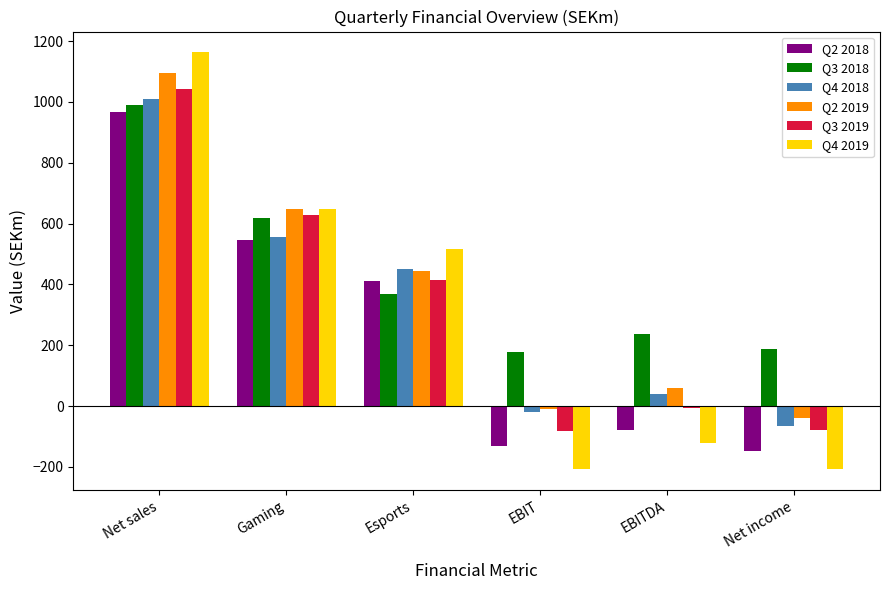

What is the difference between the second highest and minimum values in the Q4 2019 series?

856.8